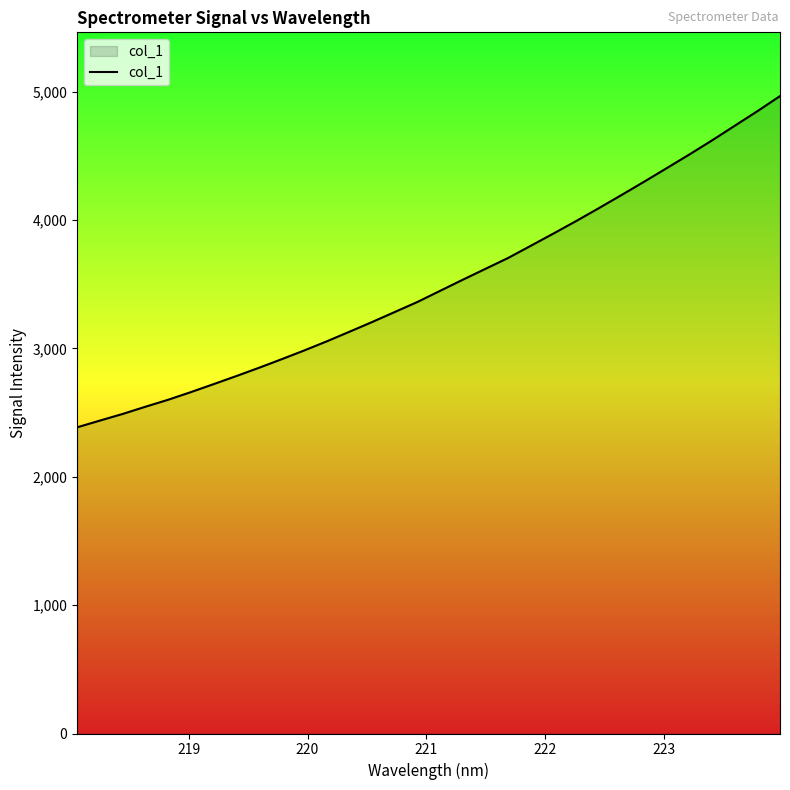

What is the difference between the maximum and minimum values?

2580.2